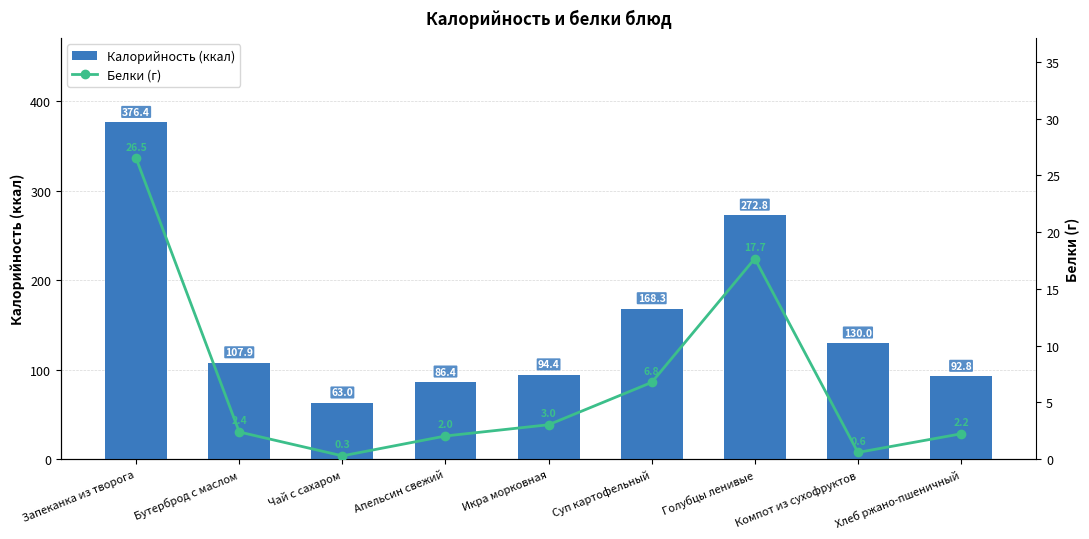

The value of Белки (г) at Бутерброд с маслом is 1.6. True or false?

False